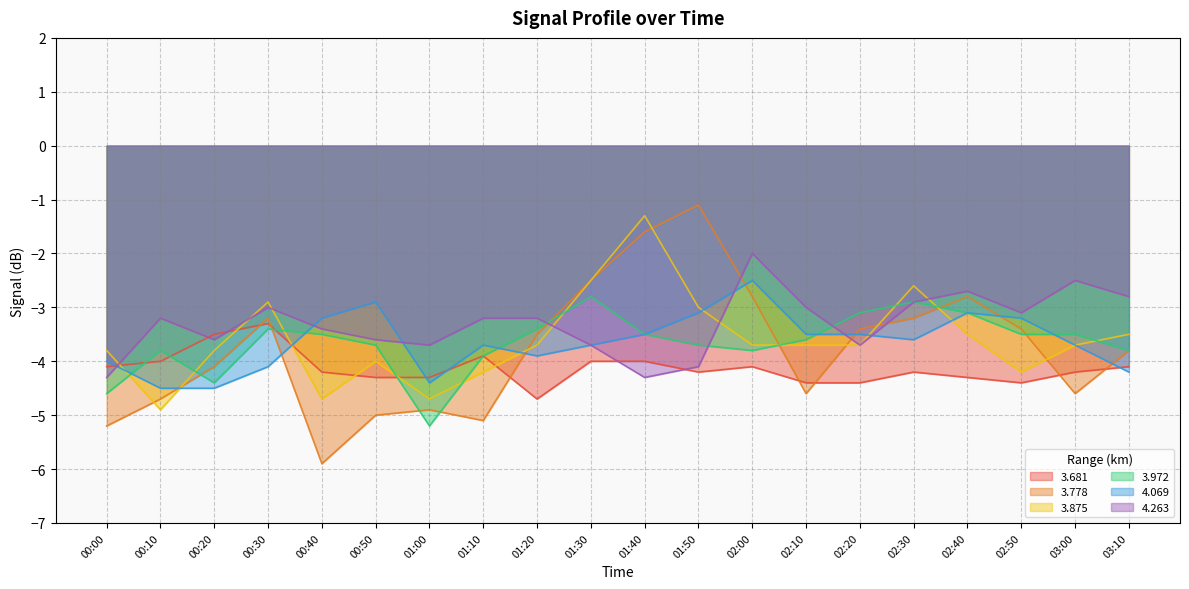

Which series has the largest range (max minus min)?

3.778